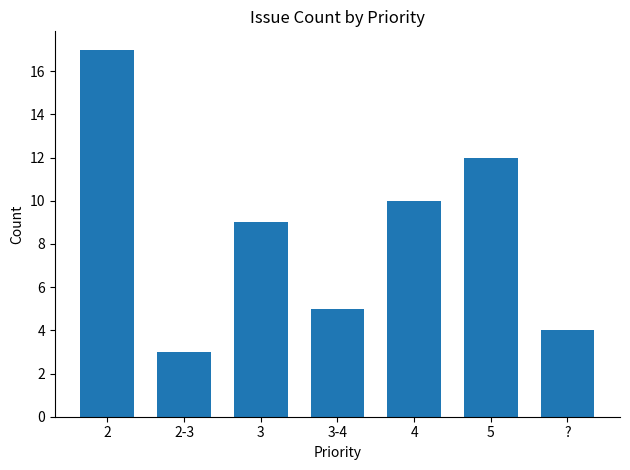

What is the change in value from 3 to 4?

+1